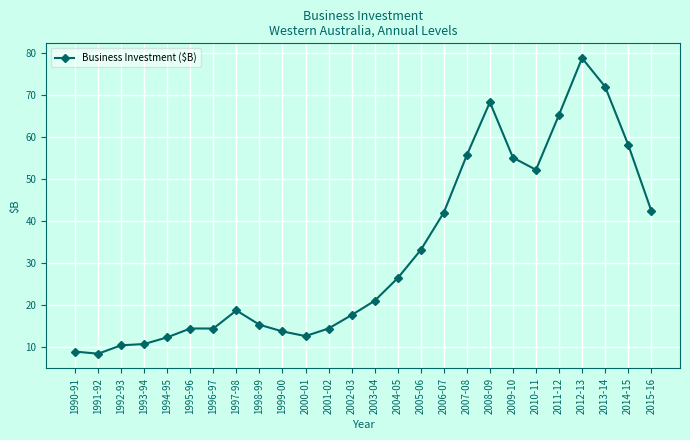

What is the minimum value shown in the chart?

8.5